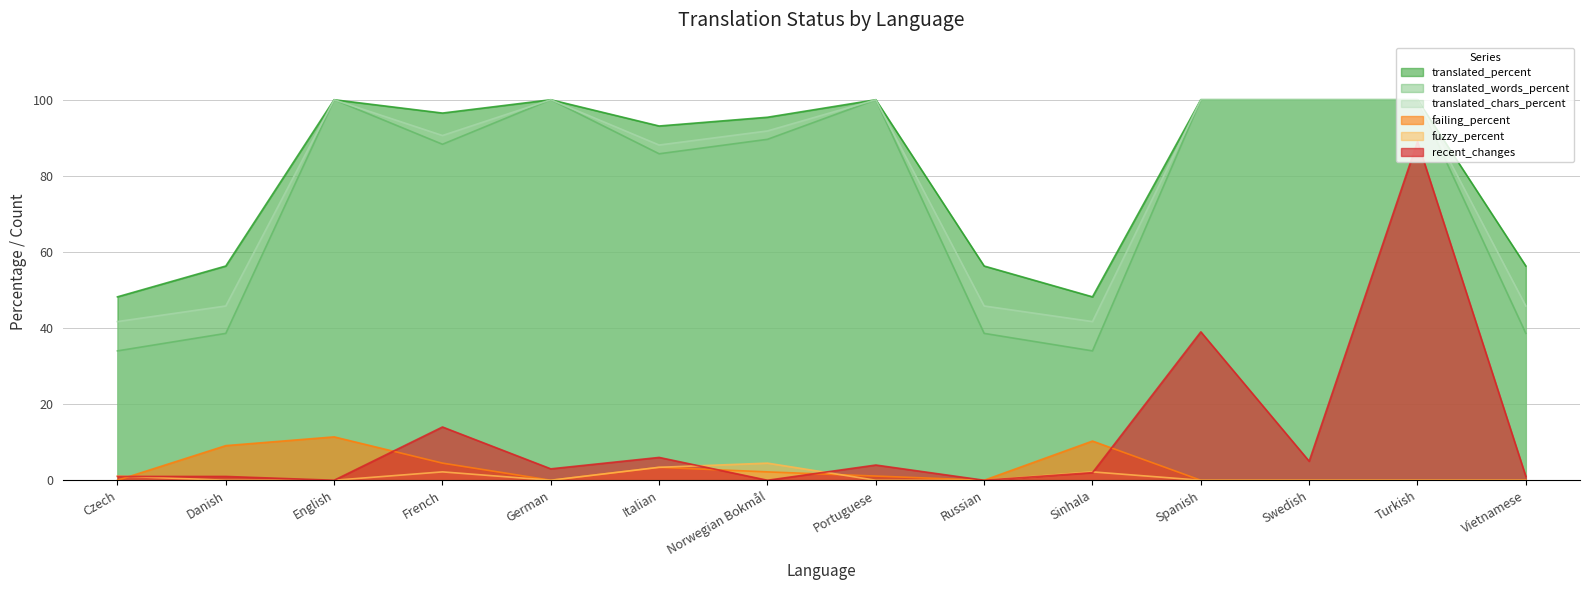

How many values in the recent_changes series exceed 3?

6